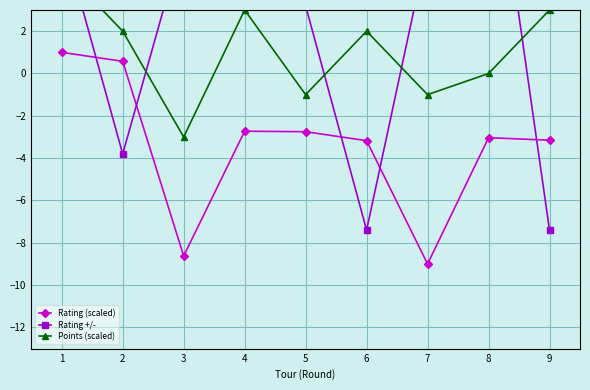

In Rating (scaled), how many points are lower than both neighbors (excluding endpoints)?

2